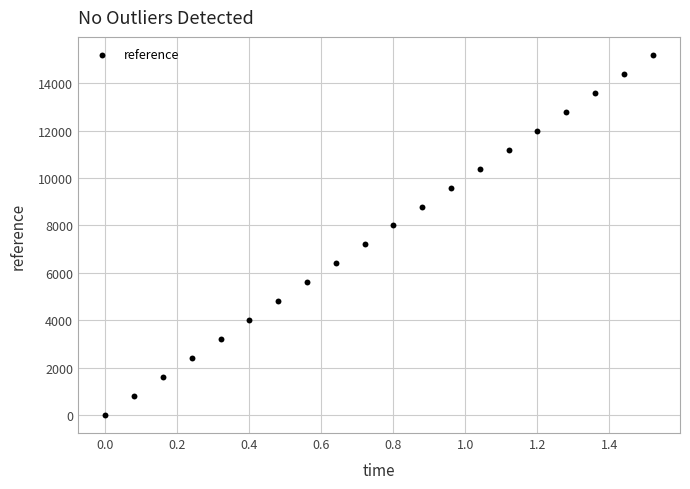

What is the range of Y values (max minus min)?

15200